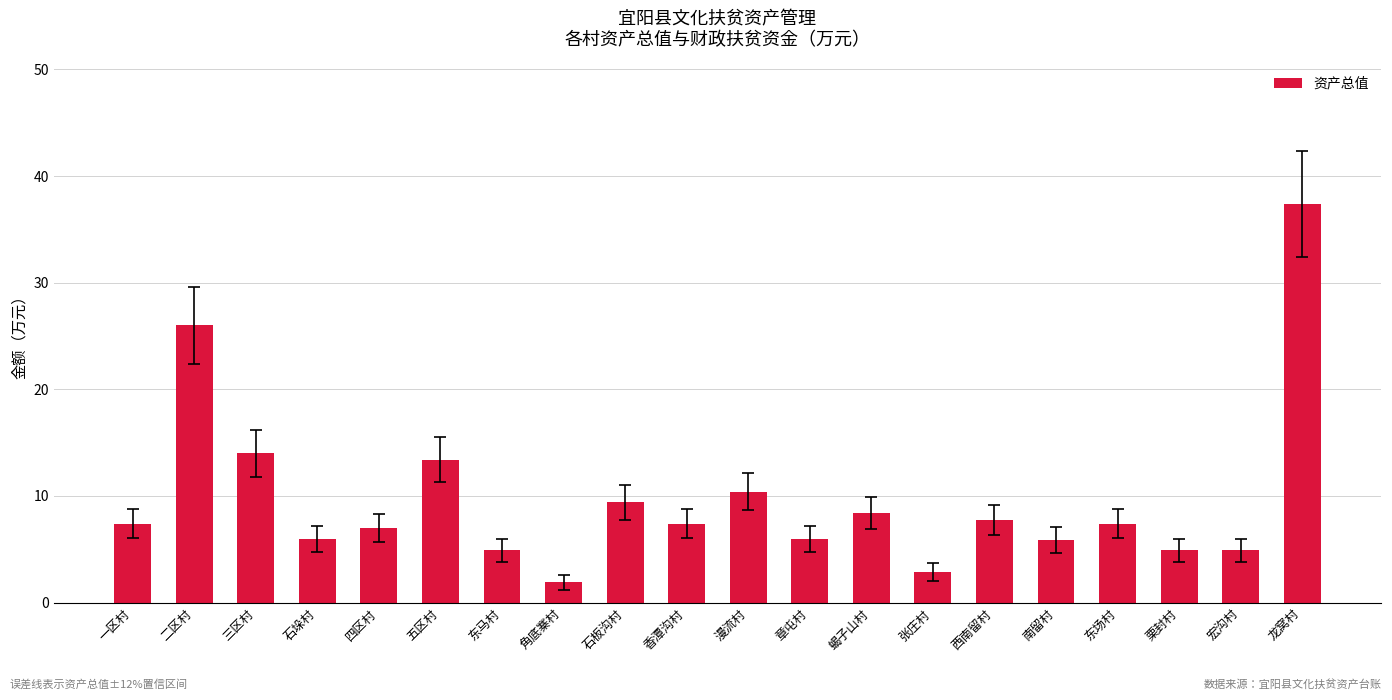

Read the value at 三区村.

14.0